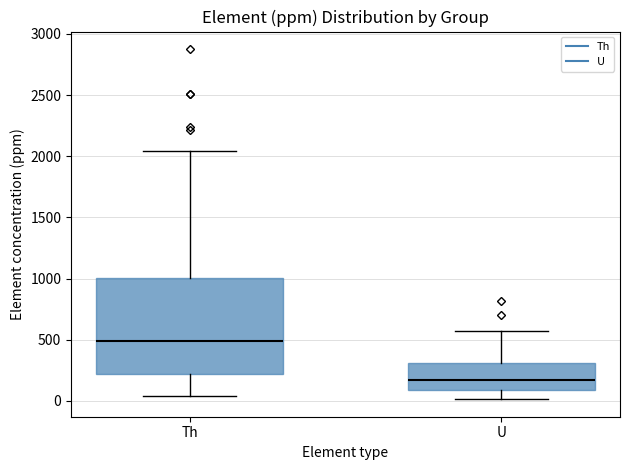

Reading left to right, read every box against the y-axis: the position of its median line, the range the box covers, and the ends of its whiskers. The values are not printed on the chart, so give them approximately, as read against the axis.

Th: median 500, box 200 to 1000, whiskers 50 to 2050
U: median 150, box 100 to 300, whiskers 0 to 550